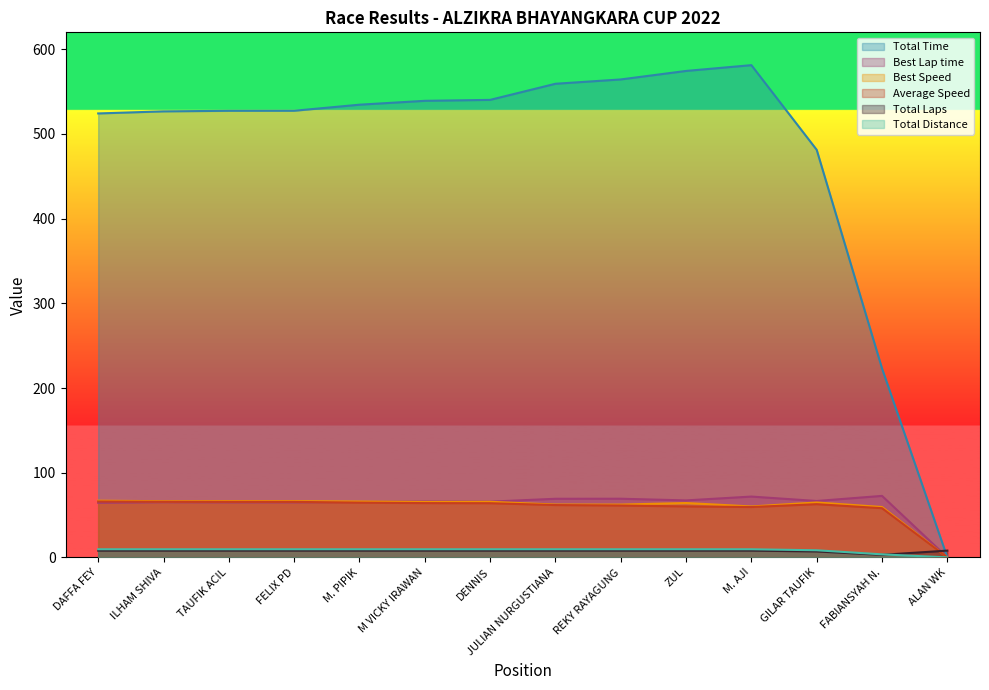

At how many categories does at least one series exceed 150?

13